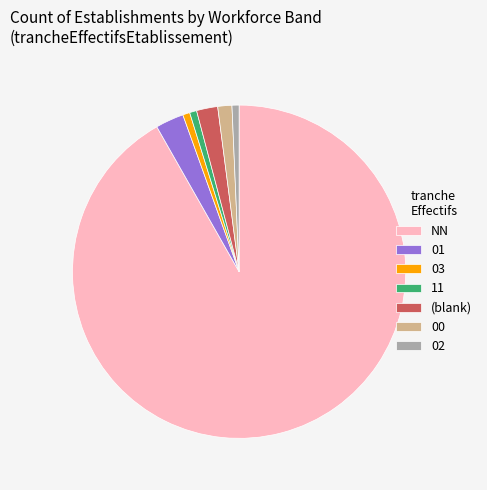

Do 03 and (blank) together represent more than half of the pie?

No